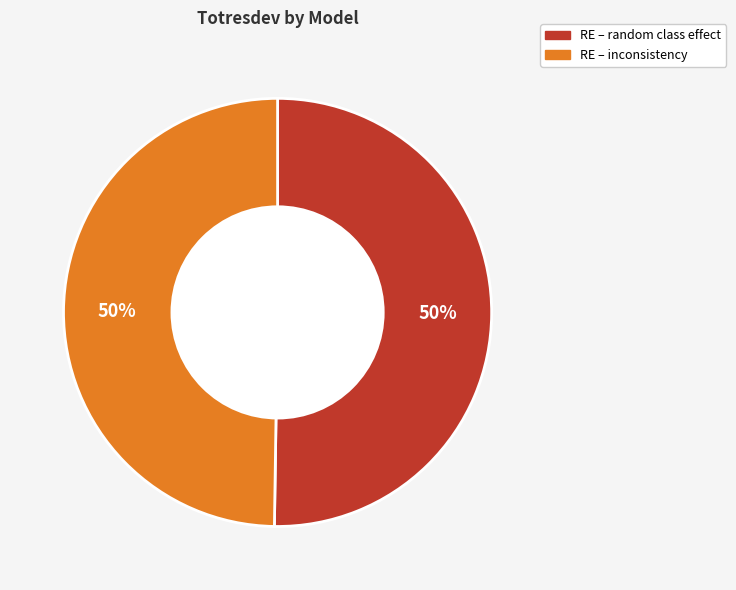

To the nearest percent, what is the combined percentage of RE – random class effect and RE – inconsistency?

100%